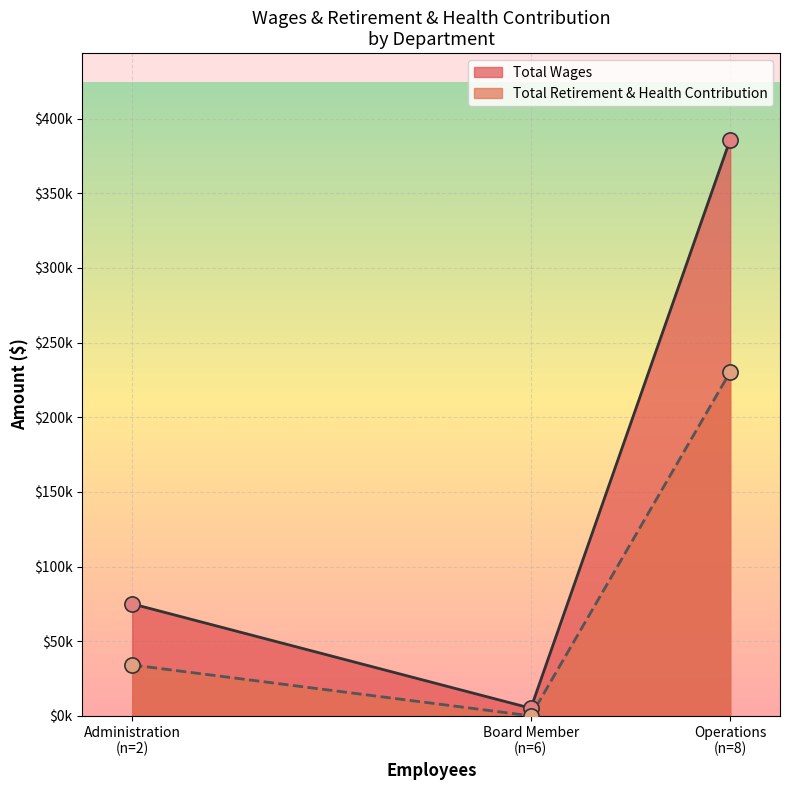

What is the total value across all series at Operations?

616335